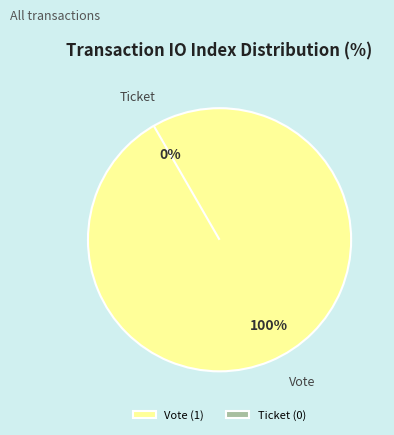

To the nearest percent, what is the combined percentage of Ticket (0) and Vote (1)?

100%